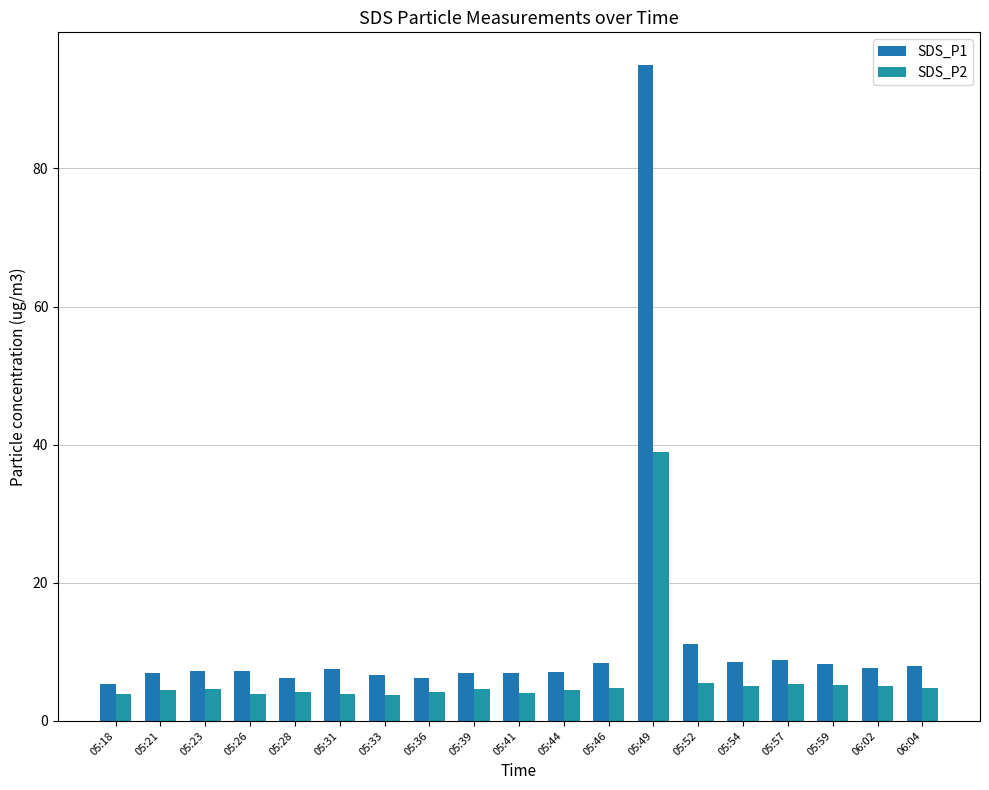

Is the value of SDS_P2 at 05:28 greater than the value of SDS_P1 at 05:46?

No